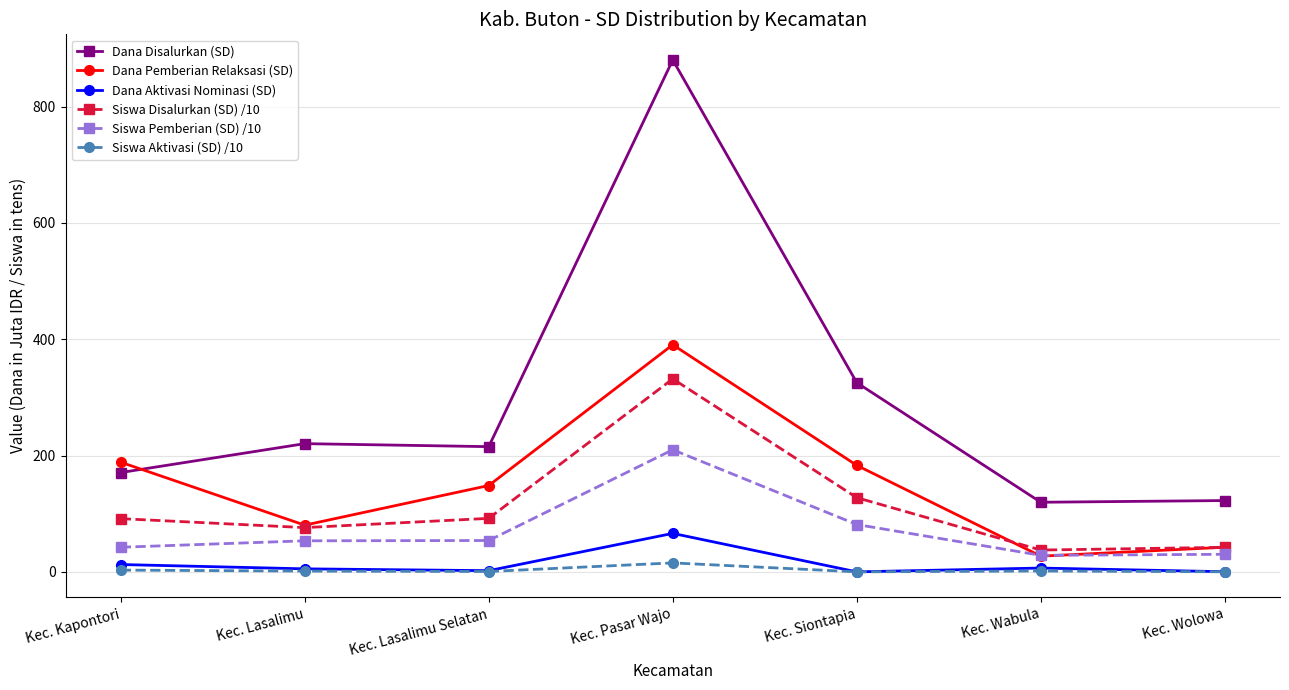

Rank the series by their maximum value, from lowest to highest.

Siswa Aktivasi (SD) /10, Dana Aktivasi Nominasi (SD), Siswa Pemberian (SD) /10, Siswa Disalurkan (SD) /10, Dana Pemberian Relaksasi (SD), Dana Disalurkan (SD)